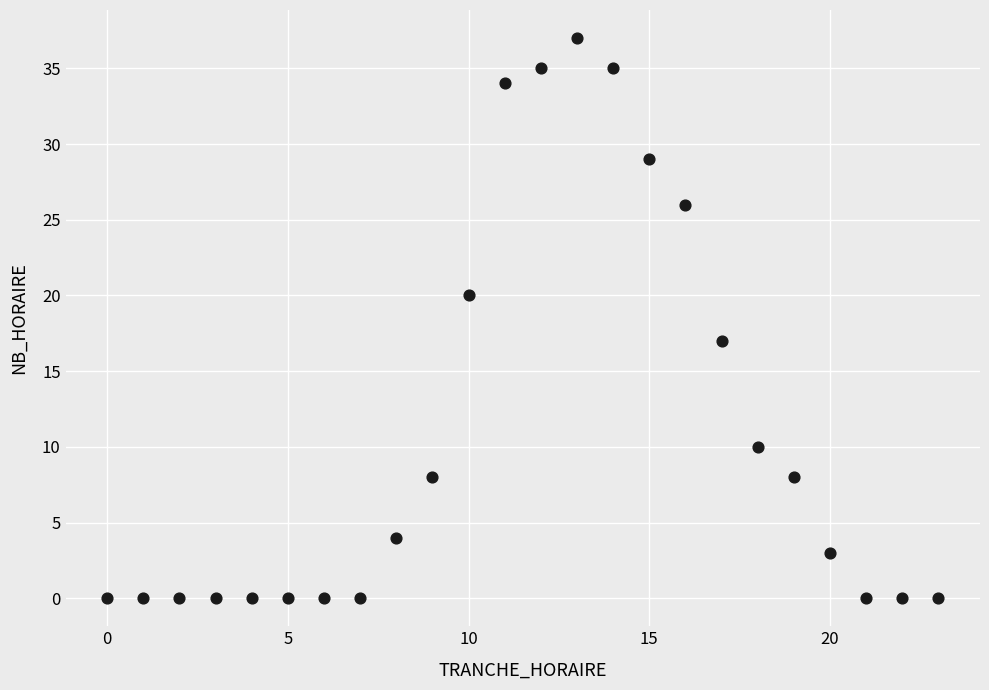

What Y value in the scatter plot is closest to 18?

17